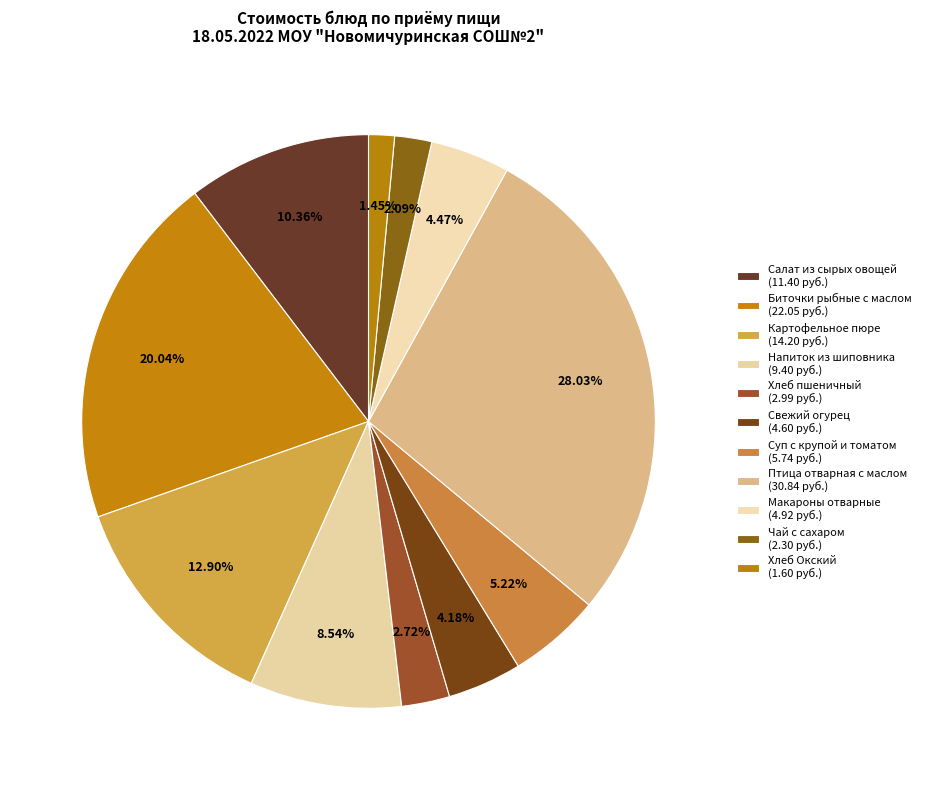

Does any single category account for the majority?

No